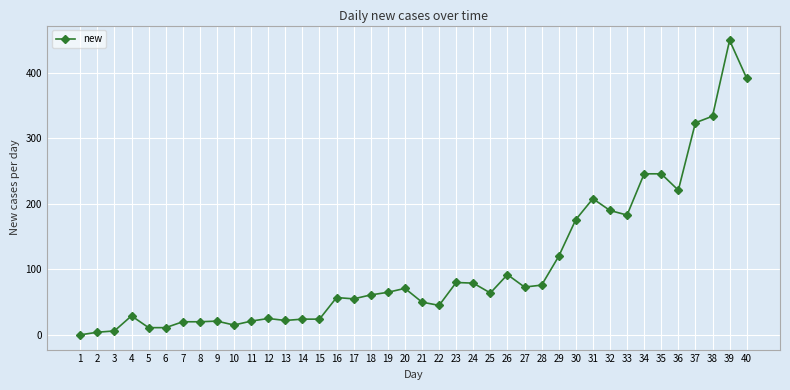

How many lines are shown in the chart?

1